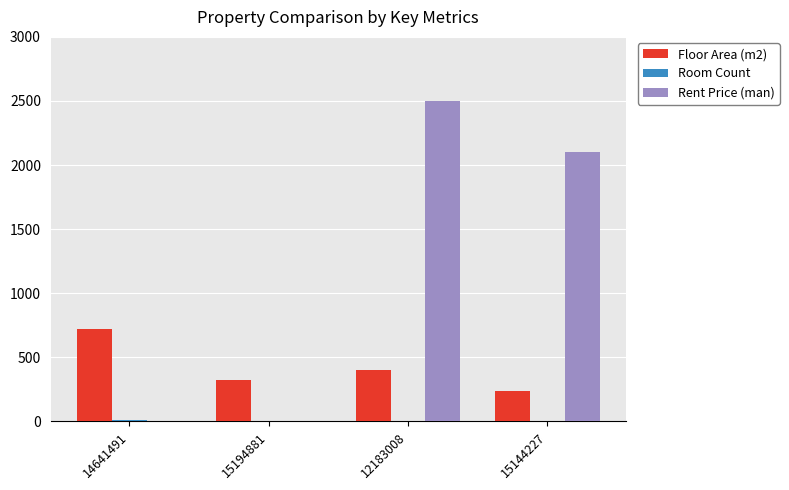

What is the maximum value shown in the chart?

2500